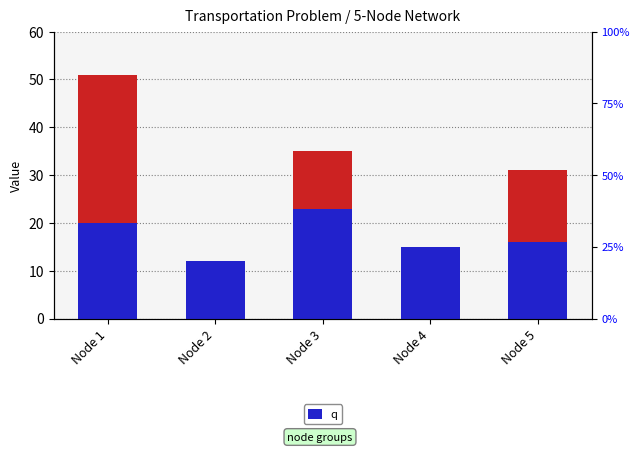

At which label does ui reach its minimum?

Node 2